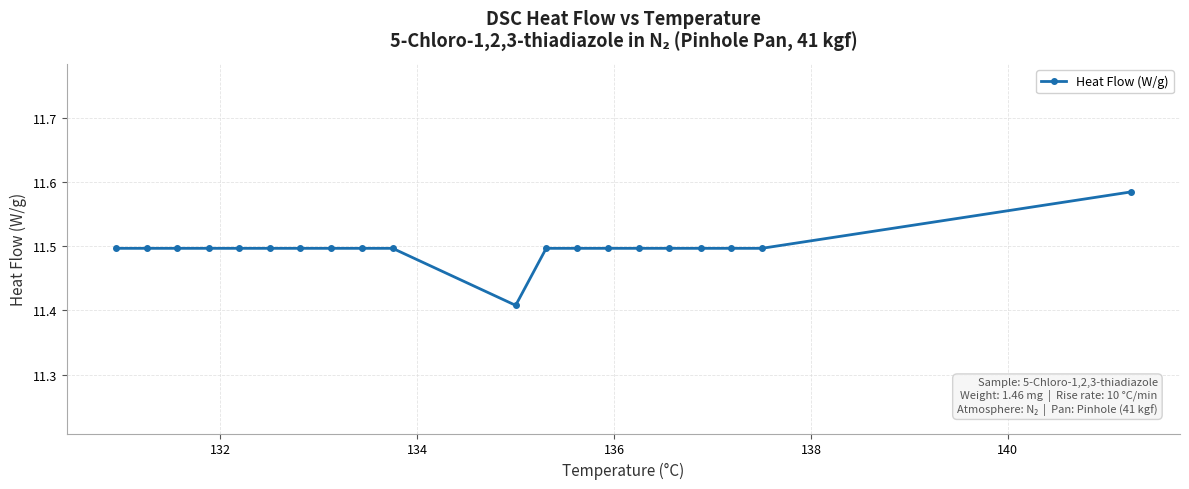

What is the average value?

11.5